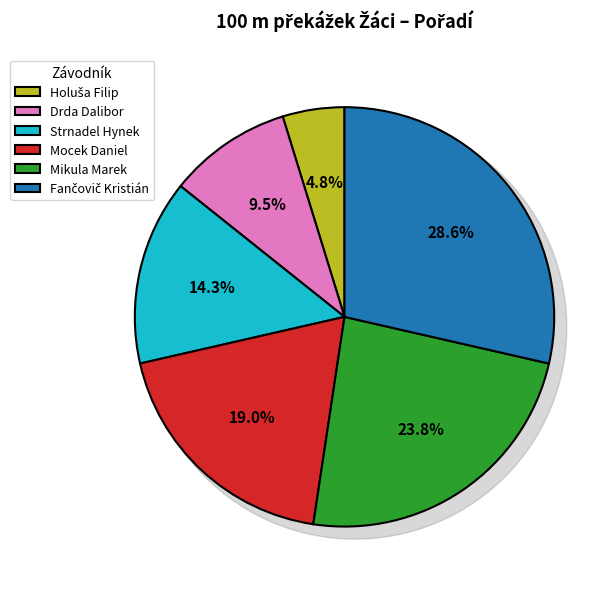

Rank the categories by value from lowest to highest.

Holuša Filip, Drda Dalibor, Strnadel Hynek, Mocek Daniel, Mikula Marek, Fančovič Kristián